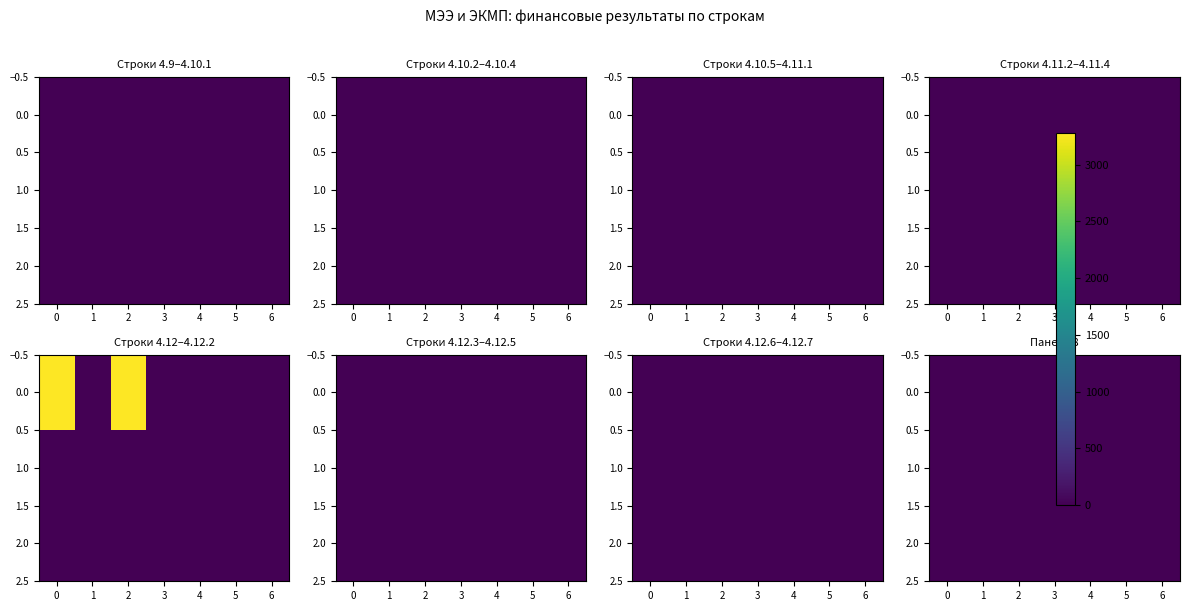

True or false: 4.12.5 has a value of 0.0 at 5.

True